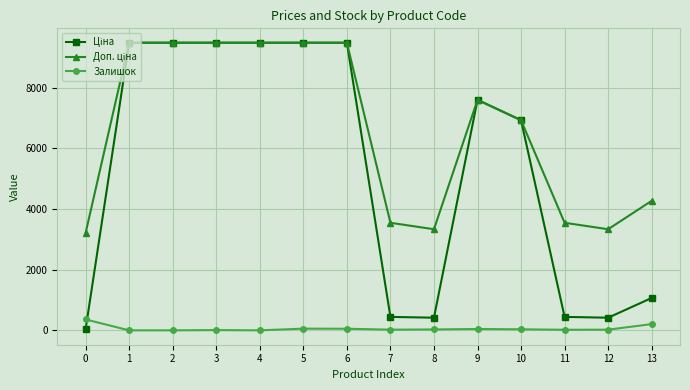

What is the value of the Залишок point at the 7th from the left?

53.0